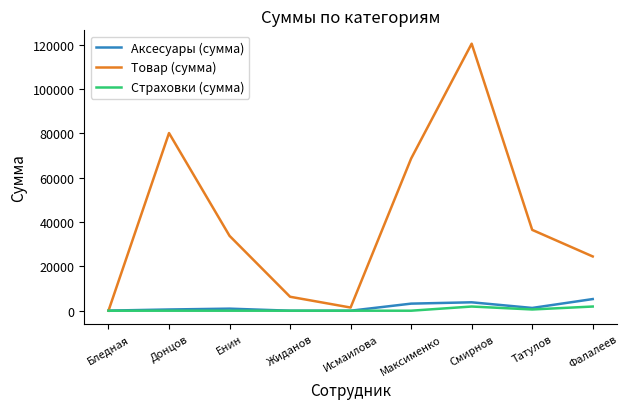

Rank the series at Максименко from highest to lowest value.

Товар (сумма), Аксесуары (сумма), Страховки (сумма)